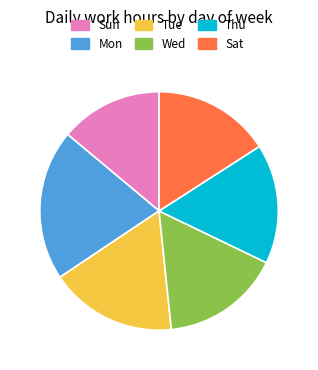

True or false: Thu accounts for 16% of the total.

True